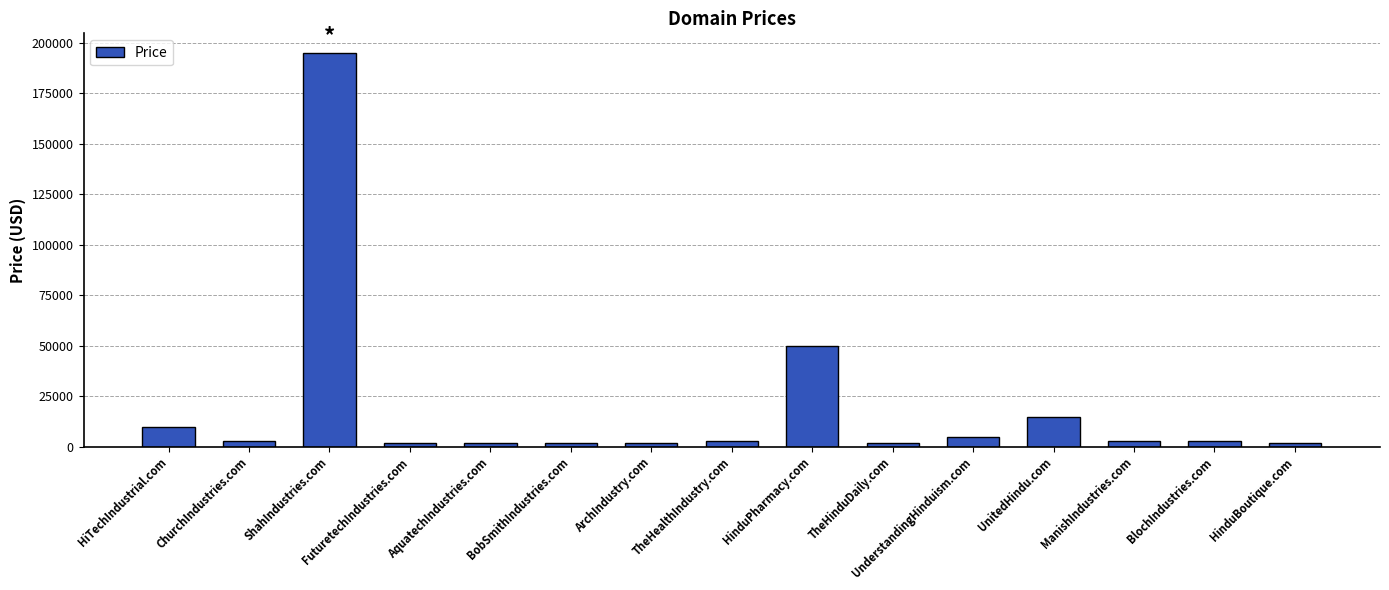

What is the sum of all values?

297320